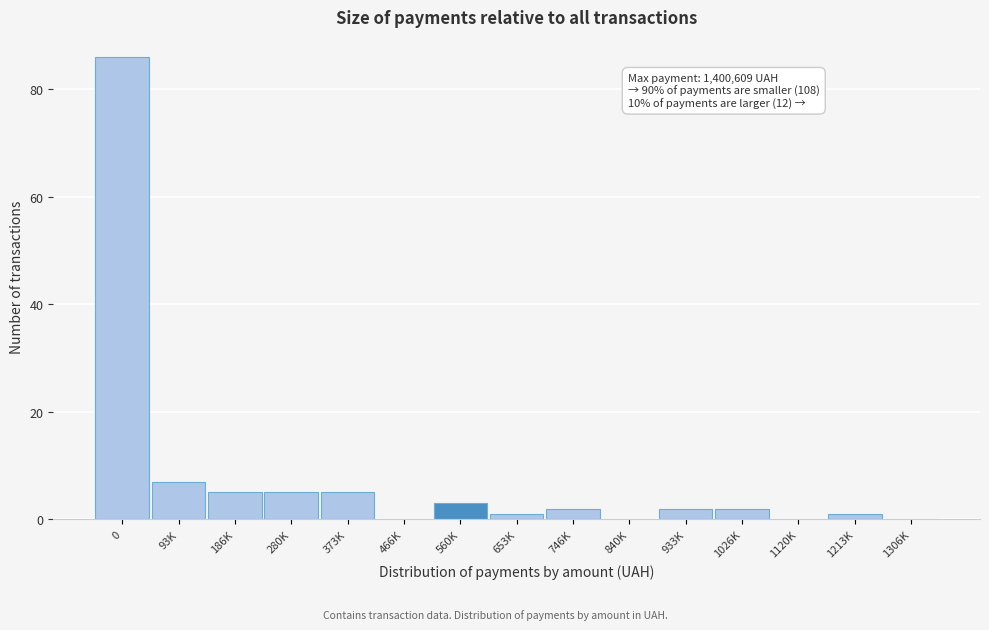

Reading right to left, extract all data points from this chart.

1306K=0	1213K=1	1120K=0	1026K=2	933K=2	840K=0	746K=2	653K=1	560K=3	466K=0	373K=5	280K=5	186K=5	93K=7	0=86